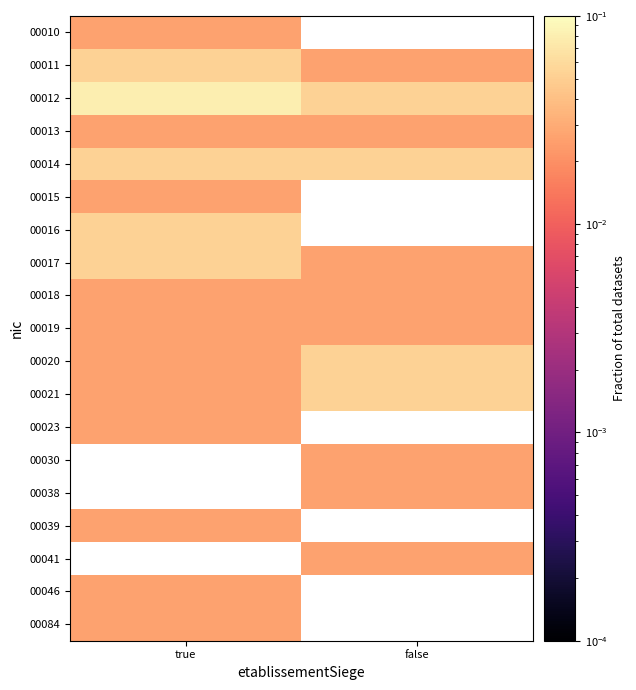

How many categories are shown in the chart?

2